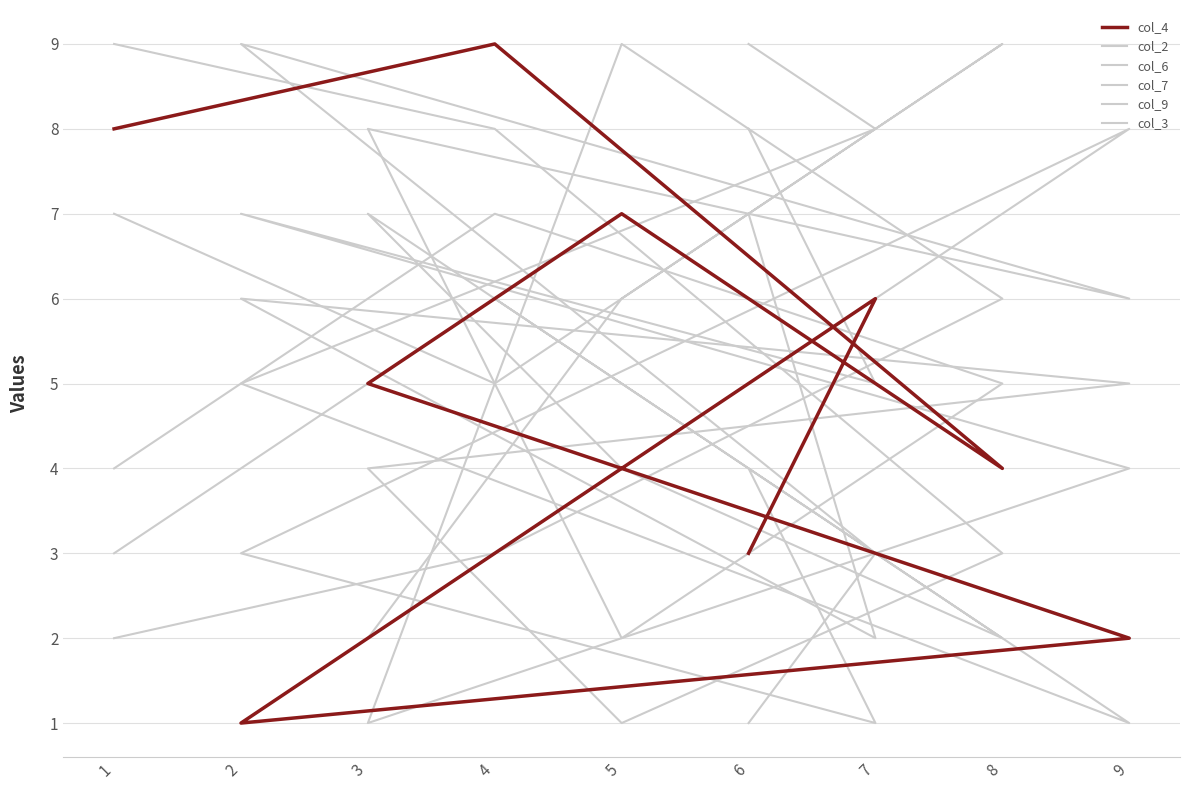

At which category does col_7 reach its first local valley?

5